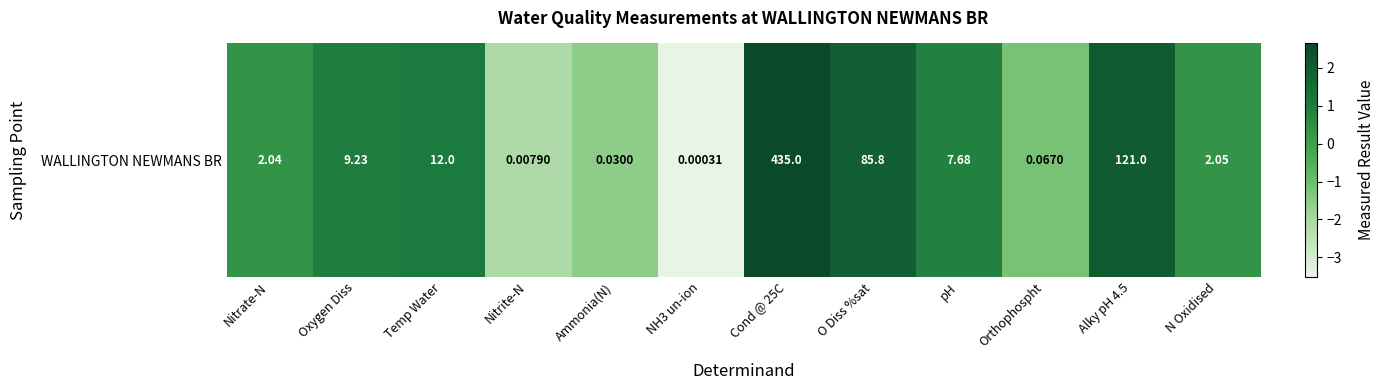

What is the average value?

0.2